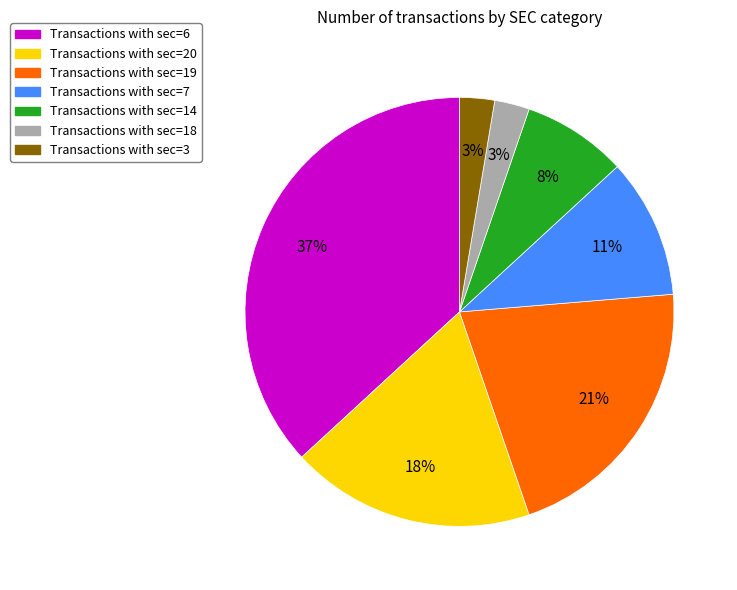

To the nearest percent, what is the difference between the largest and smallest slice percentages?

34%